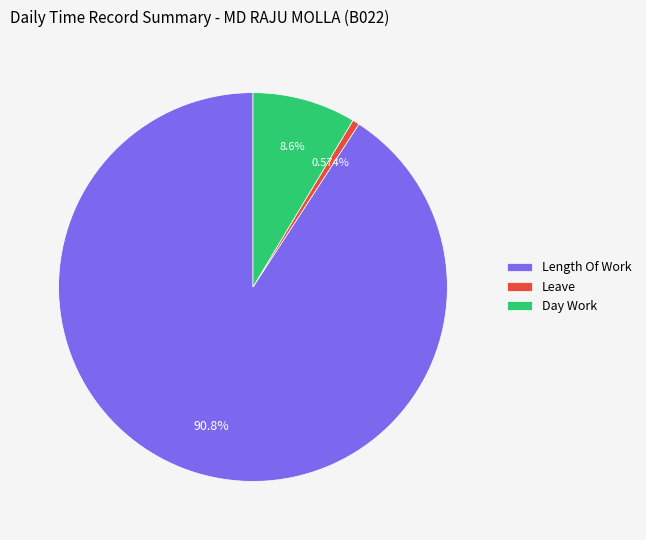

To the nearest percent, what is the difference between the largest and smallest slice percentages?

90%